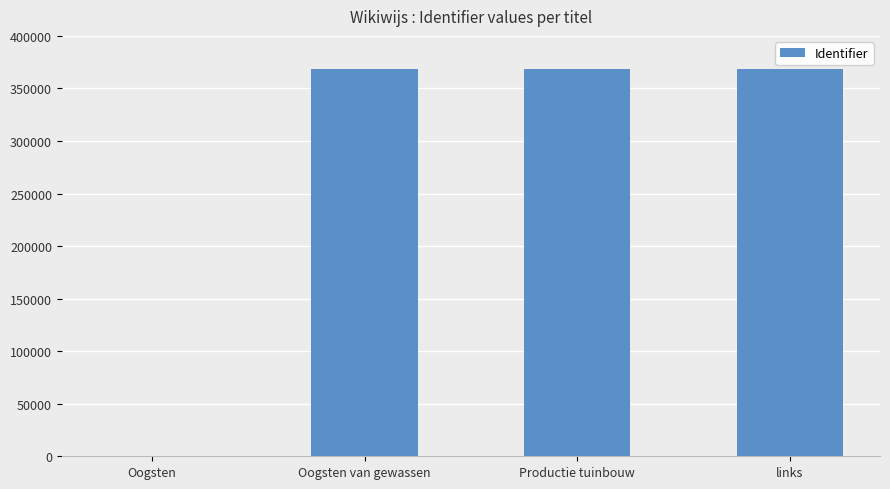

Are the bars horizontal?

No